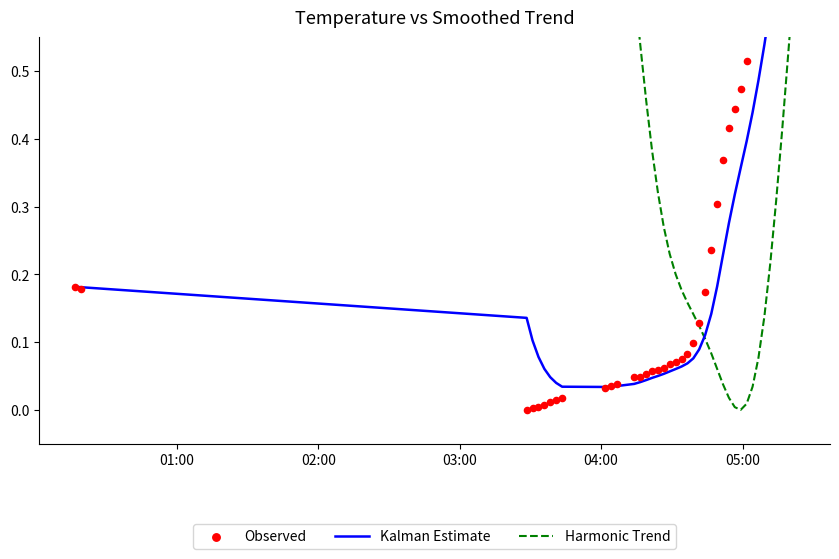

Is the value of Harmonic Trend at 16 greater than the value of Observed at 17?

Yes